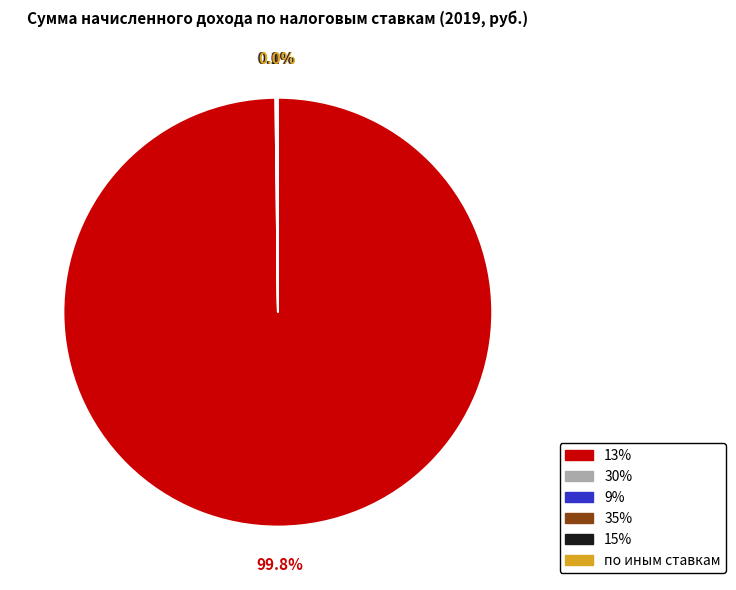

Does any single category account for the majority?

Yes